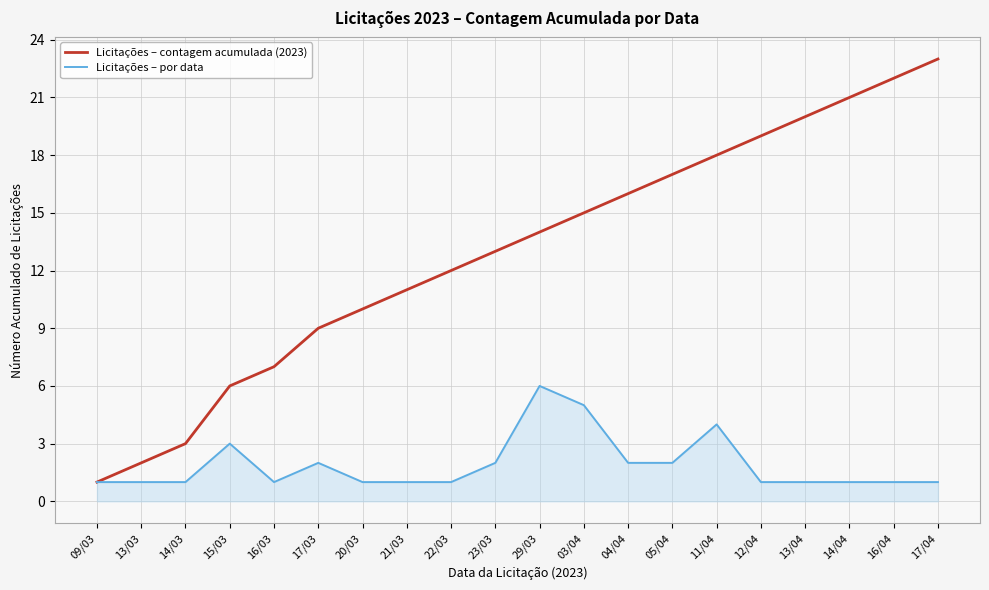

Which series has the widest spread of values?

Licitações – contagem acumulada (2023)